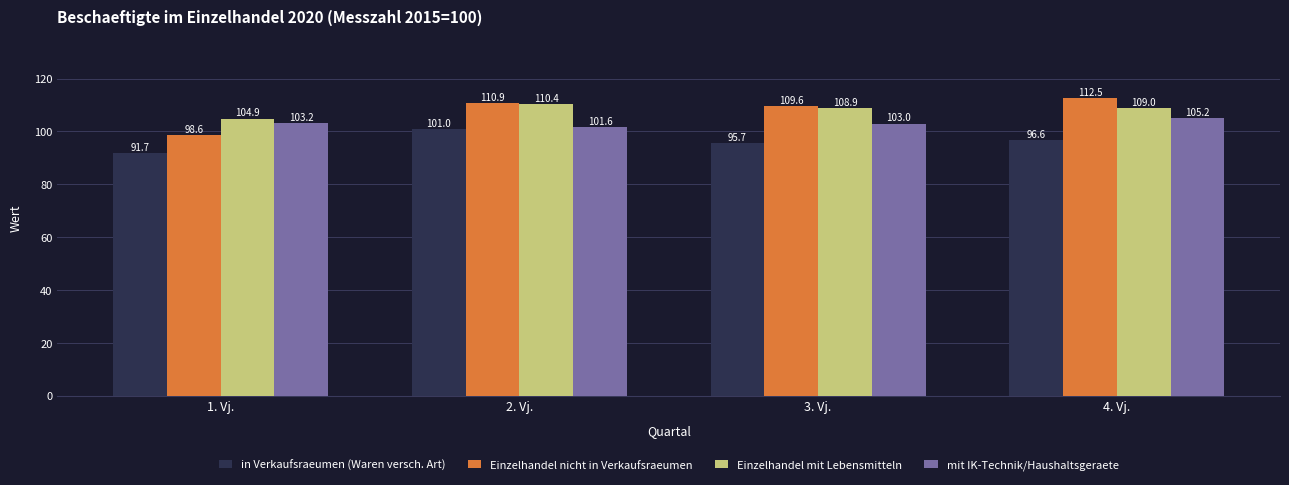

What is the value of the Einzelhandel nicht in Verkaufsraeumen bar at the 4th from the left?

112.5